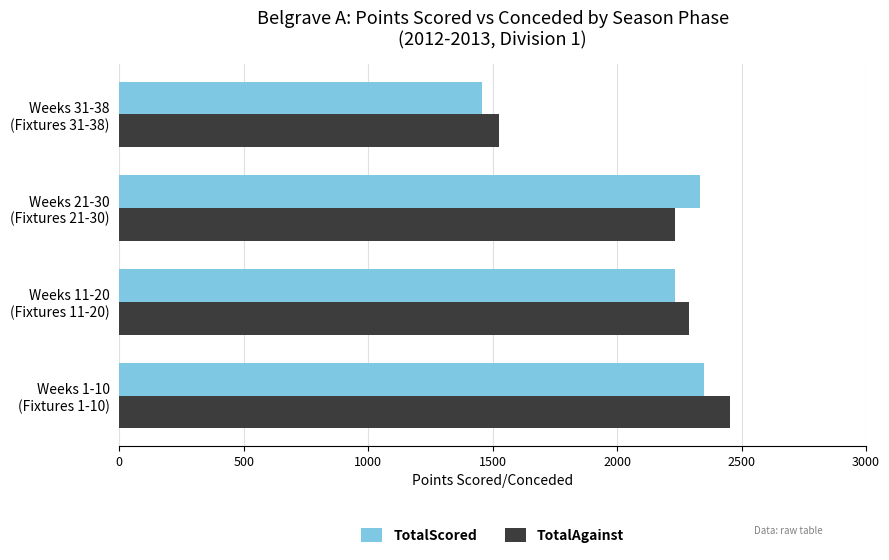

What is the average value of the TotalAgainst series?

2125